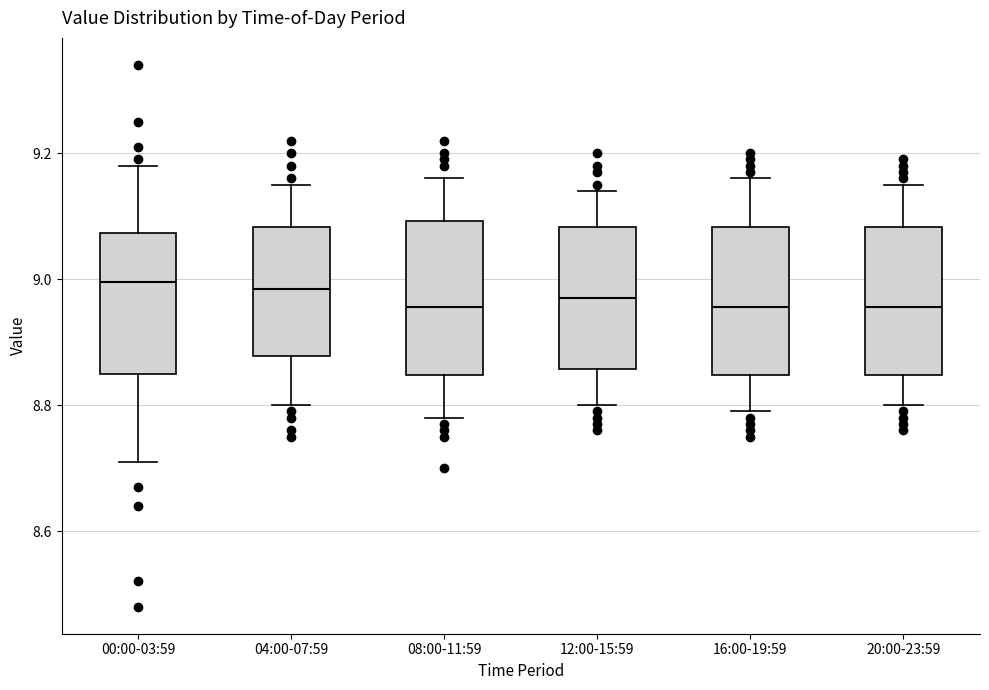

Where does the median line of the box for 16:00-19:59 sit on the y-axis? The values are not printed on the chart, so give them approximately, as read against the axis.

8.96